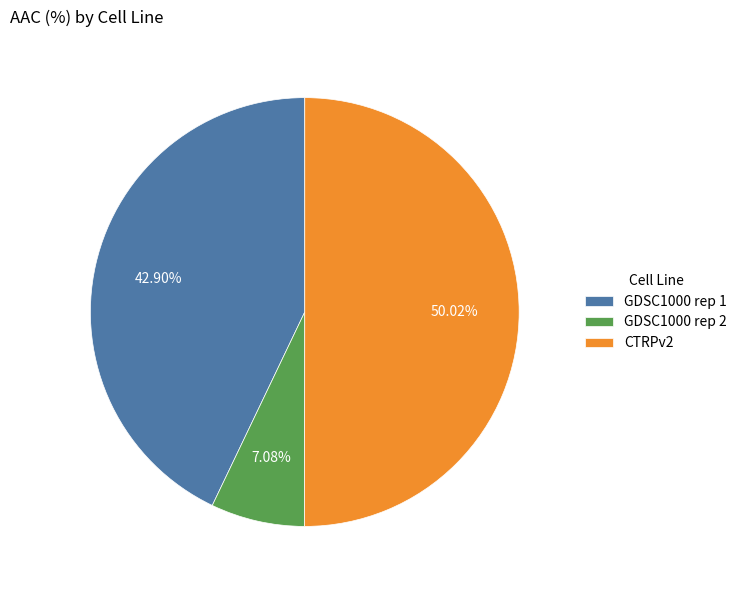

What is the smallest slice in the pie chart?

GDSC1000 rep 2